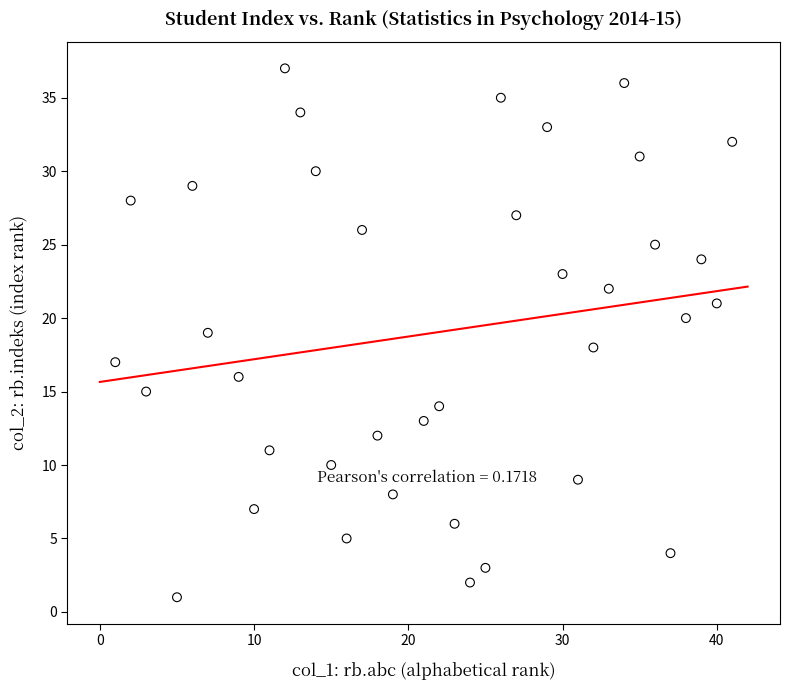

What is the range of X values (max minus min)?

40